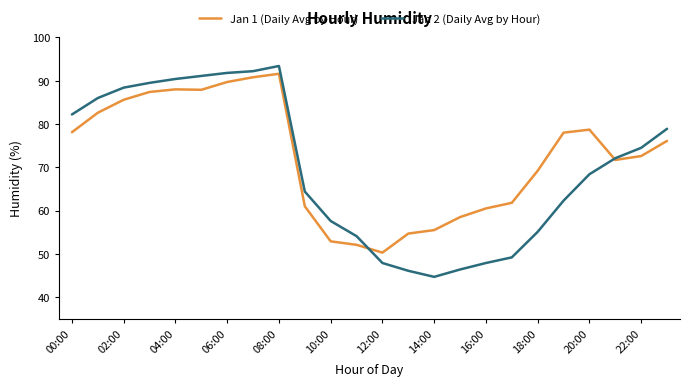

What is the lowest value of the Jan 2 (Daily Avg by Hour) series?

44.7